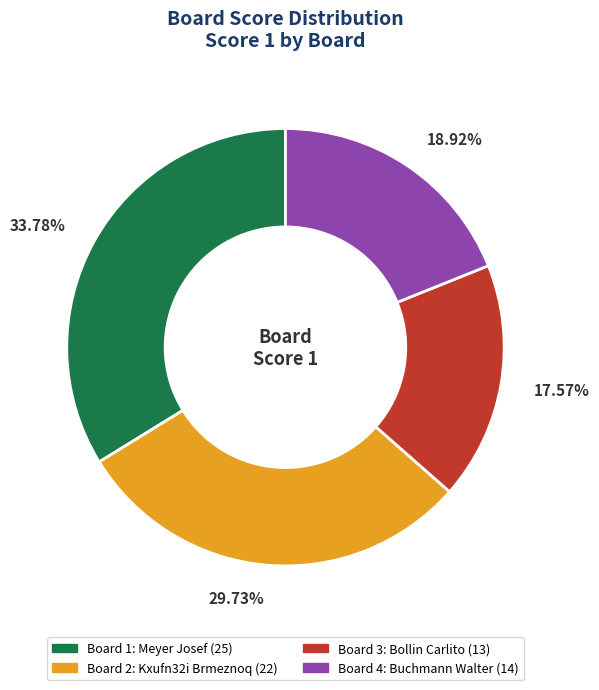

Is there a majority slice in this chart?

No